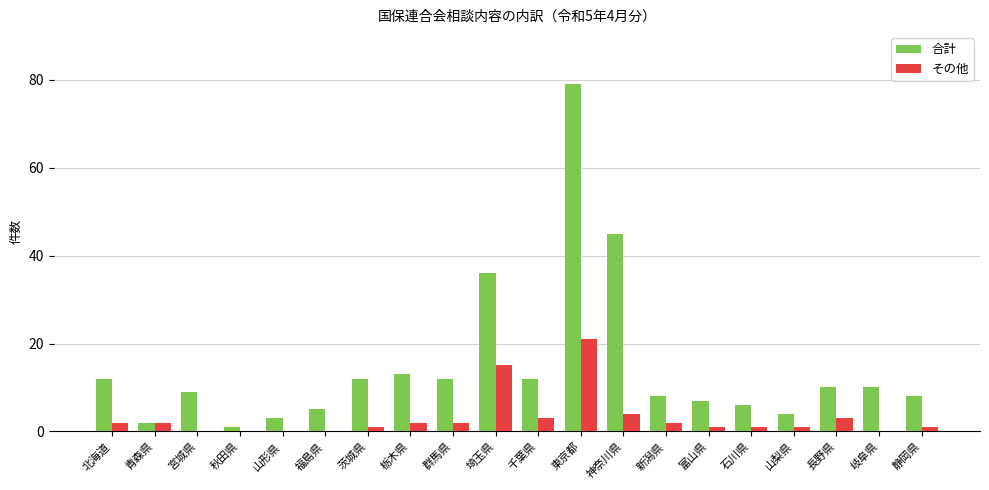

The value of 合計 at 千葉県 is 12. True or false?

True